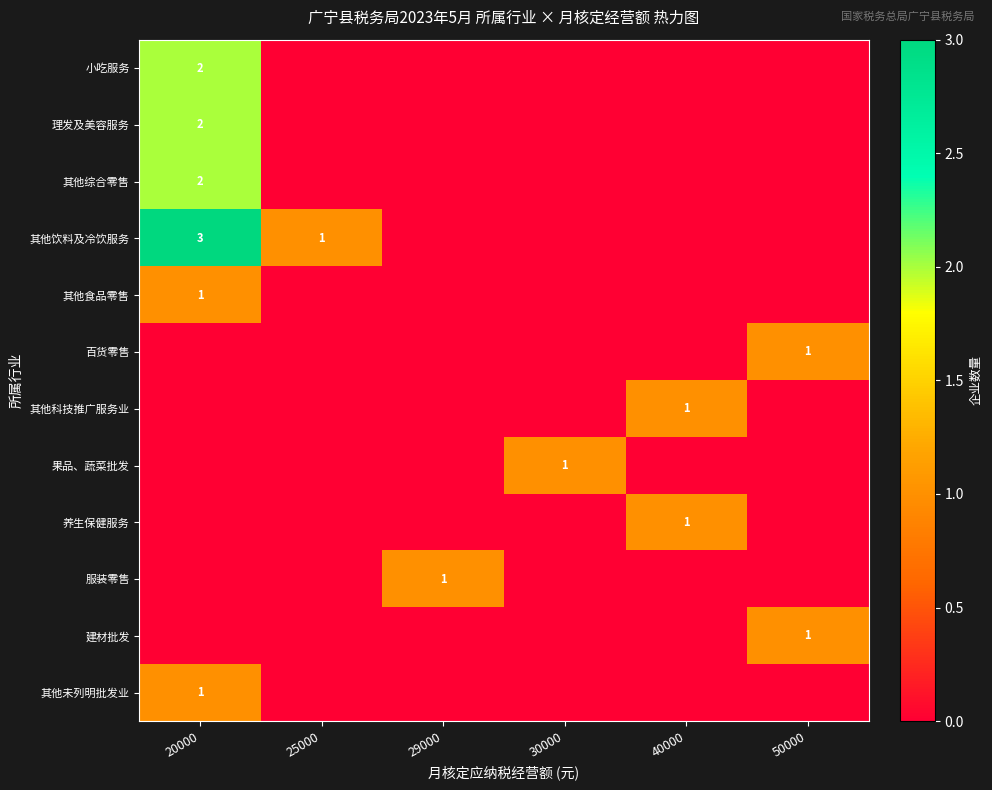

True or false: 其他饮料及冷饮服务 has a value of 3 at 20000.

True